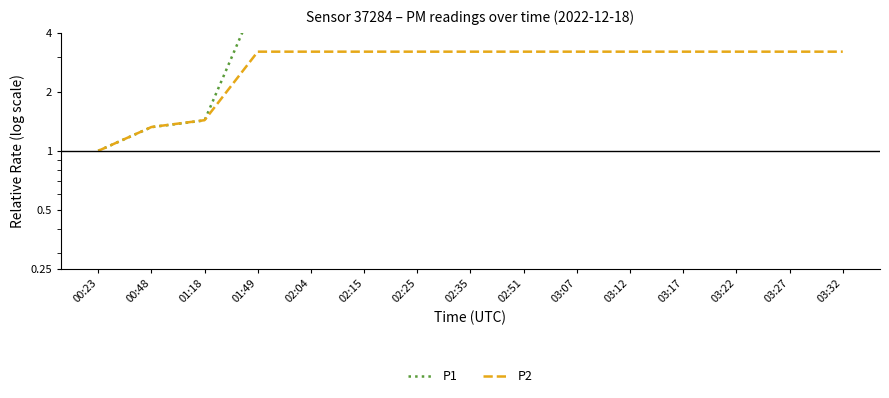

What is the label of the 5th point from the right?

03:12